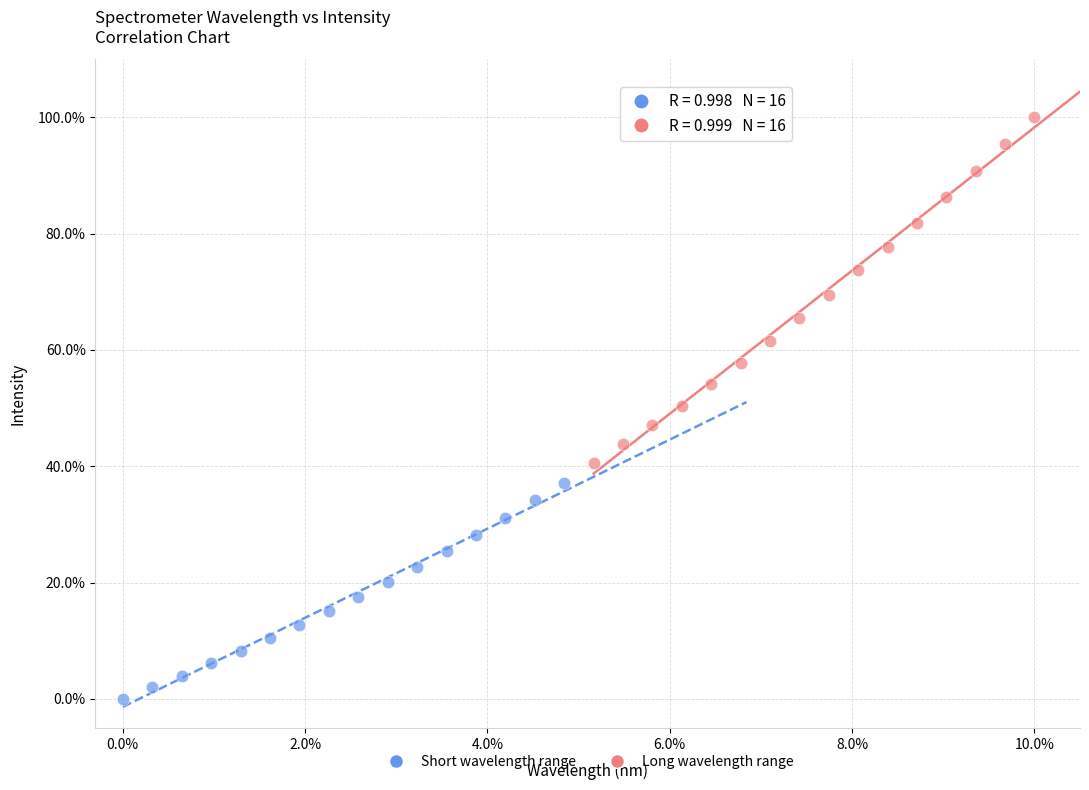

Which series has the largest Y range (max minus min)?

Long wavelength range